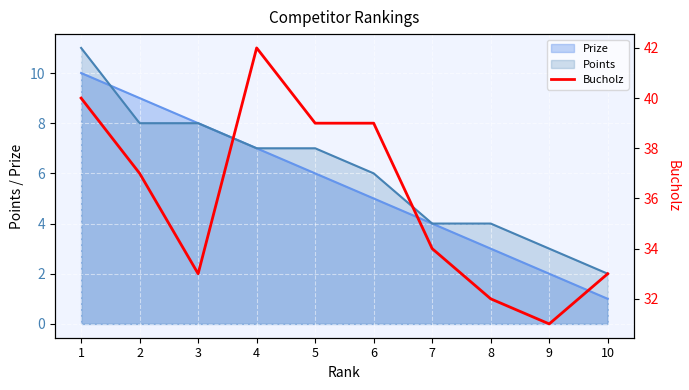

What is the maximum value shown in the chart?

42